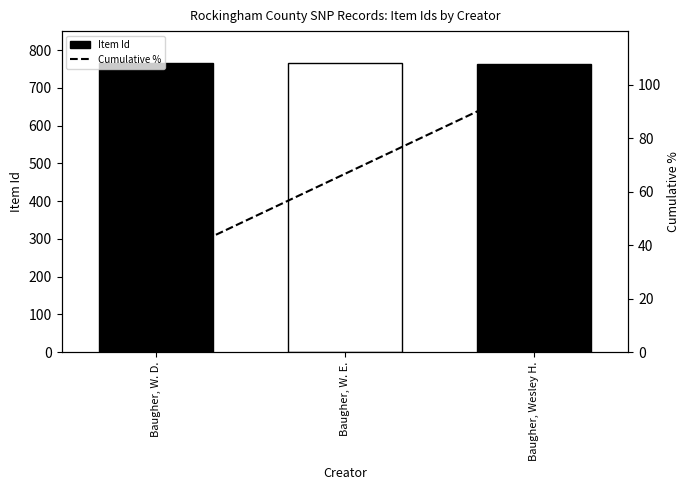

What is the maximum value for Item Id?

766